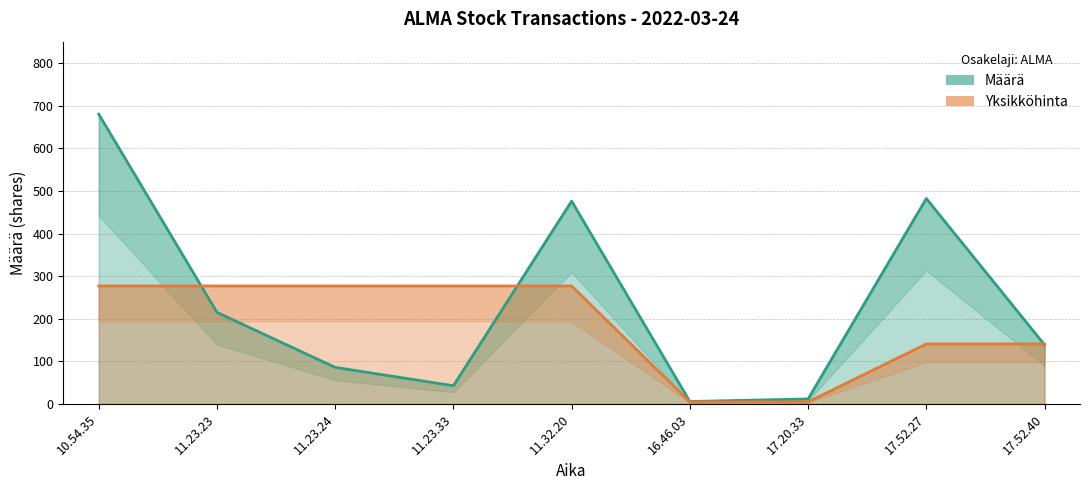

What is the difference between the Määrä values at 11.23.23 and 17.52.40?

76.0